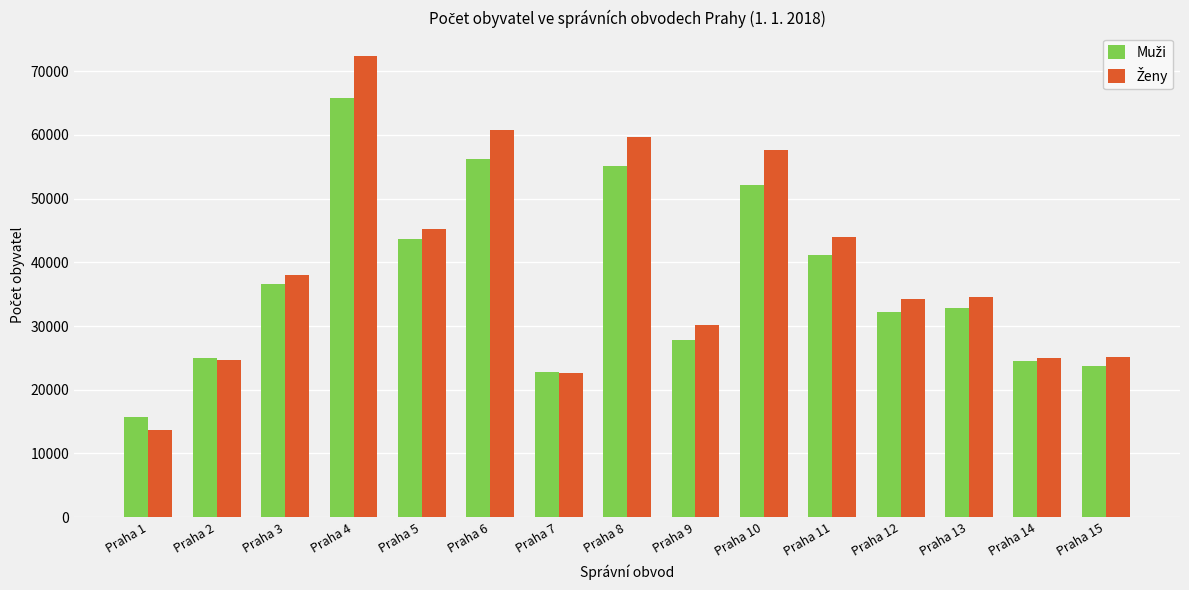

What is the spread (max minus min) of values at Praha 8?

4523